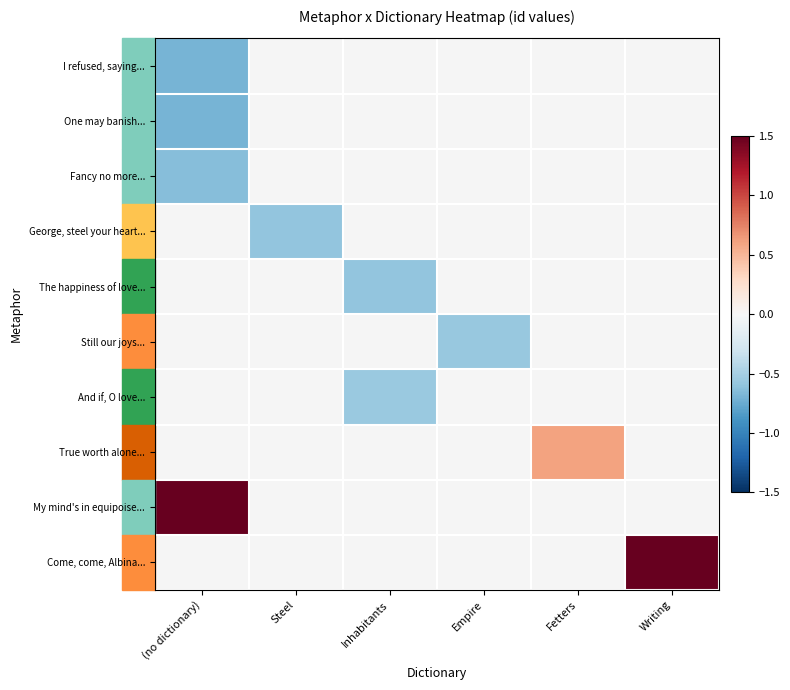

Between Empire and Inhabitants, which is larger?

Inhabitants